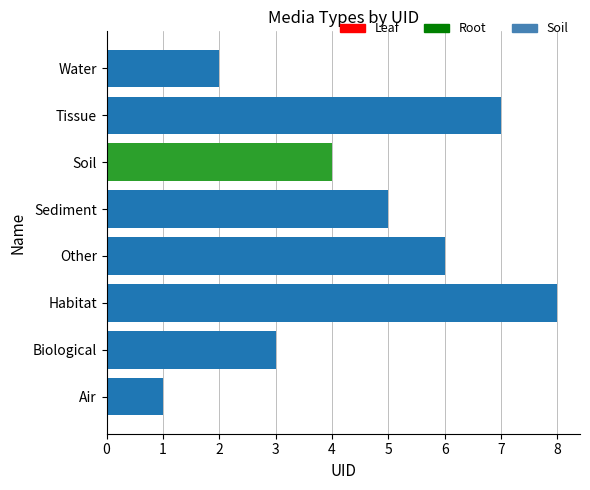

The value at Other is 9. True or false?

False